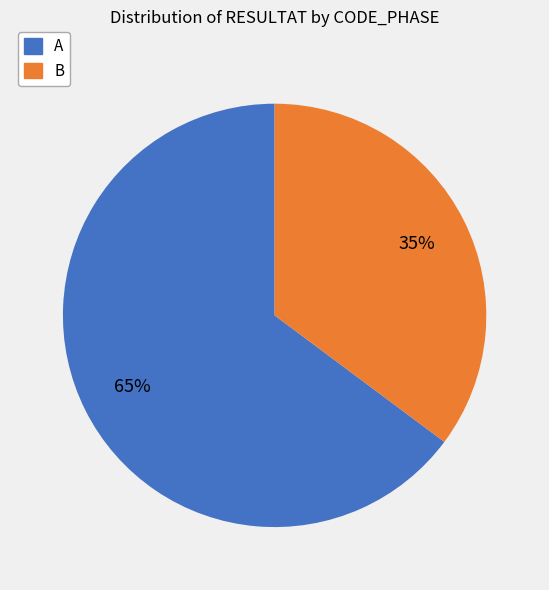

The B slice represents 47% of the pie. True or false?

False